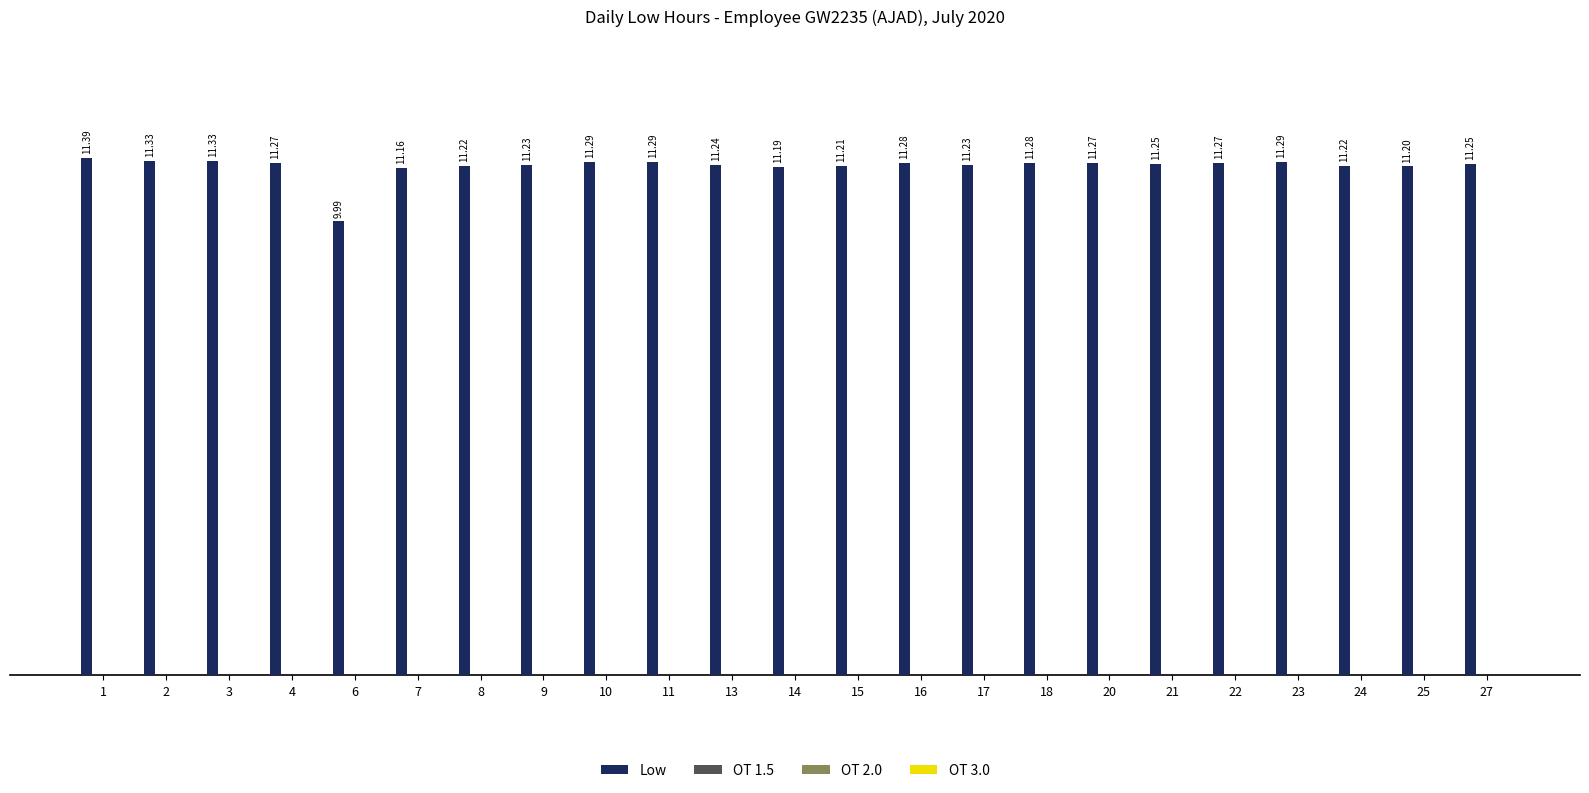

What is the difference between the second highest and minimum values?

1.3